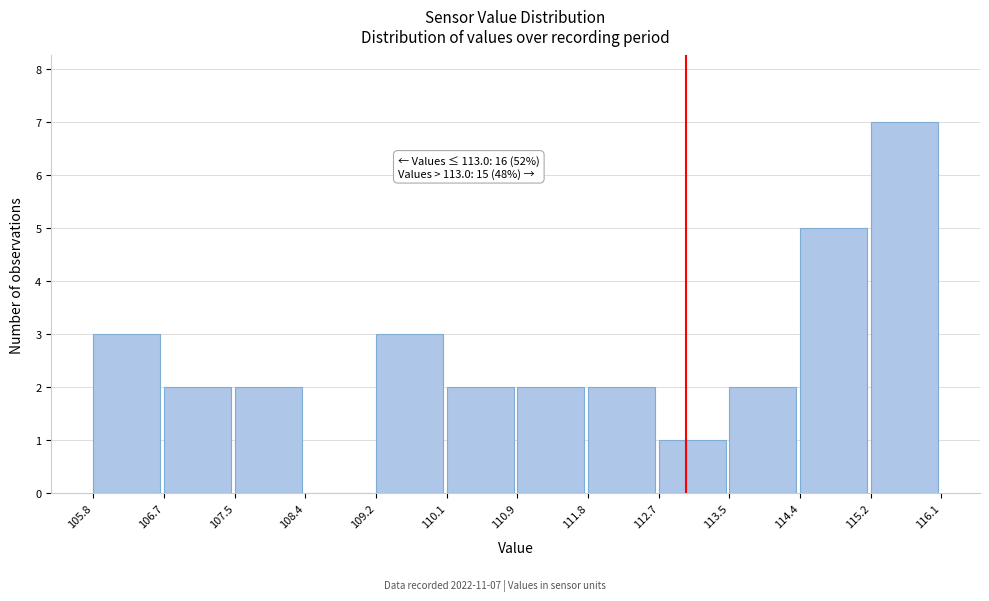

Which range on the x-axis has the tallest bar?

115.2 to 116.1